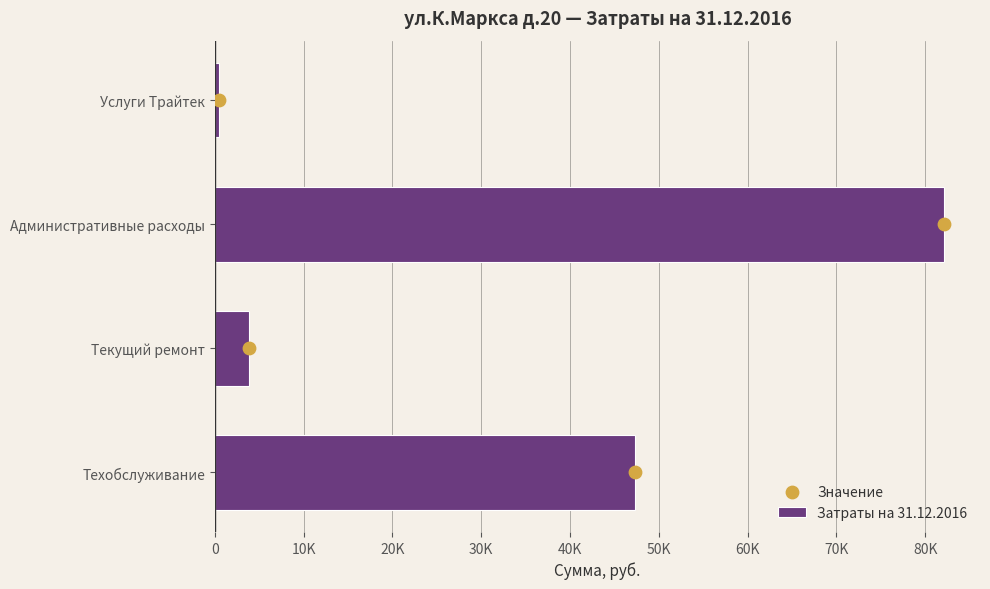

At how many categories does at least one series exceed 21696?

2